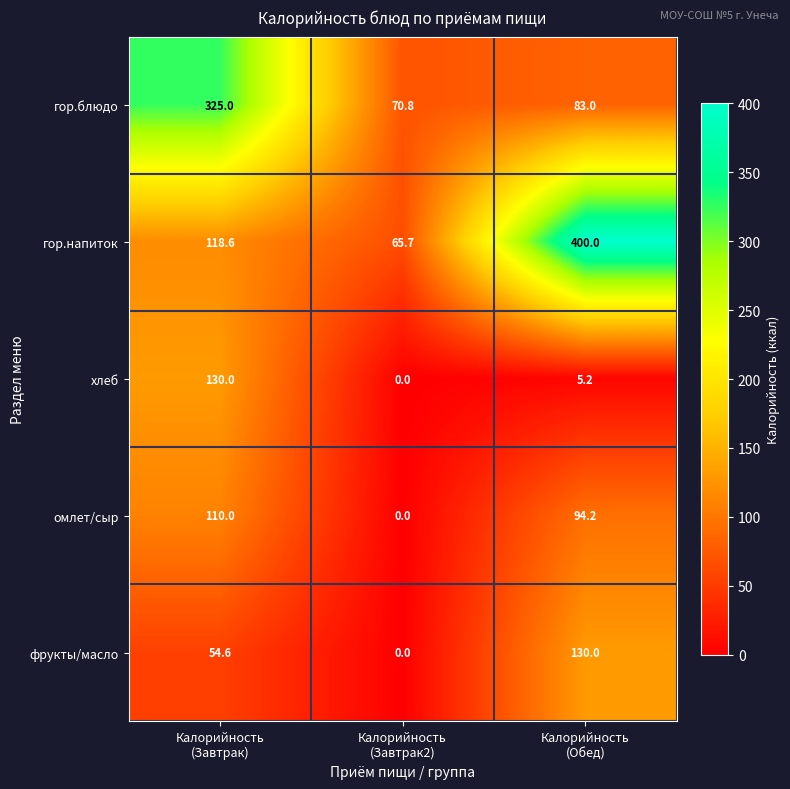

What is the average value of the хлеб series?

45.1